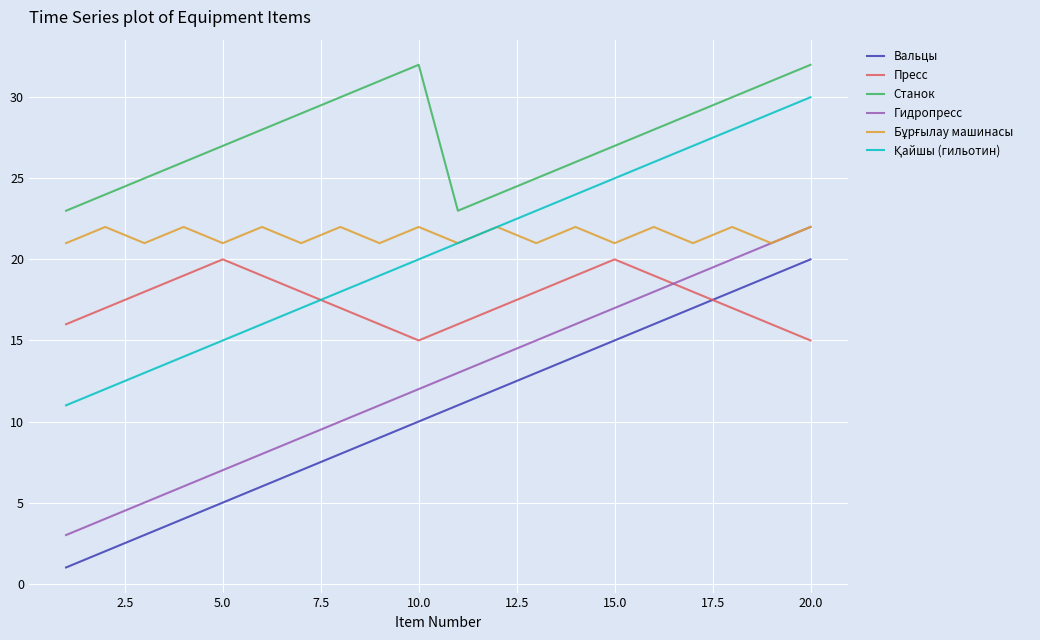

Which series has the largest total across all categories?

Станок